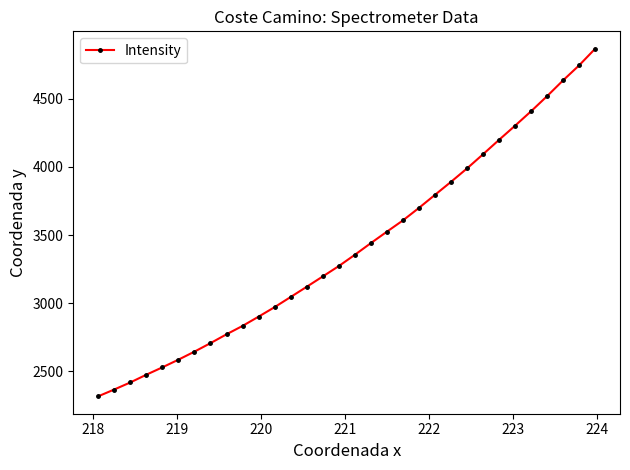

What is the value of the 4th point from the left?

2474.9